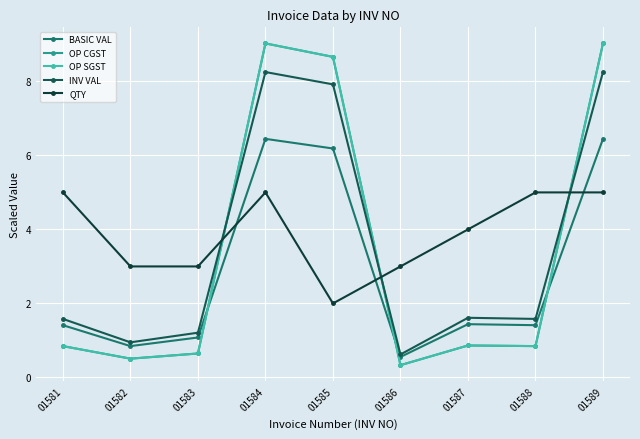

Does the chart have visible grid lines?

Yes